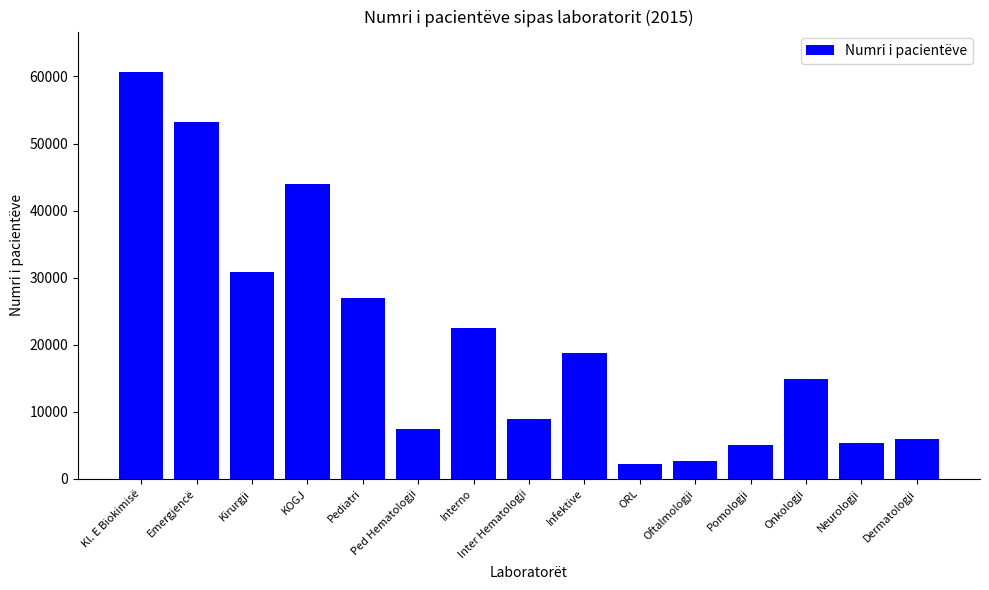

What is the greatest value displayed?

60633